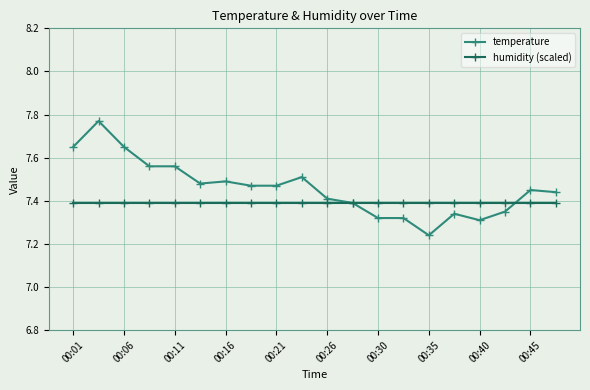

Which series has the widest spread of values?

temperature